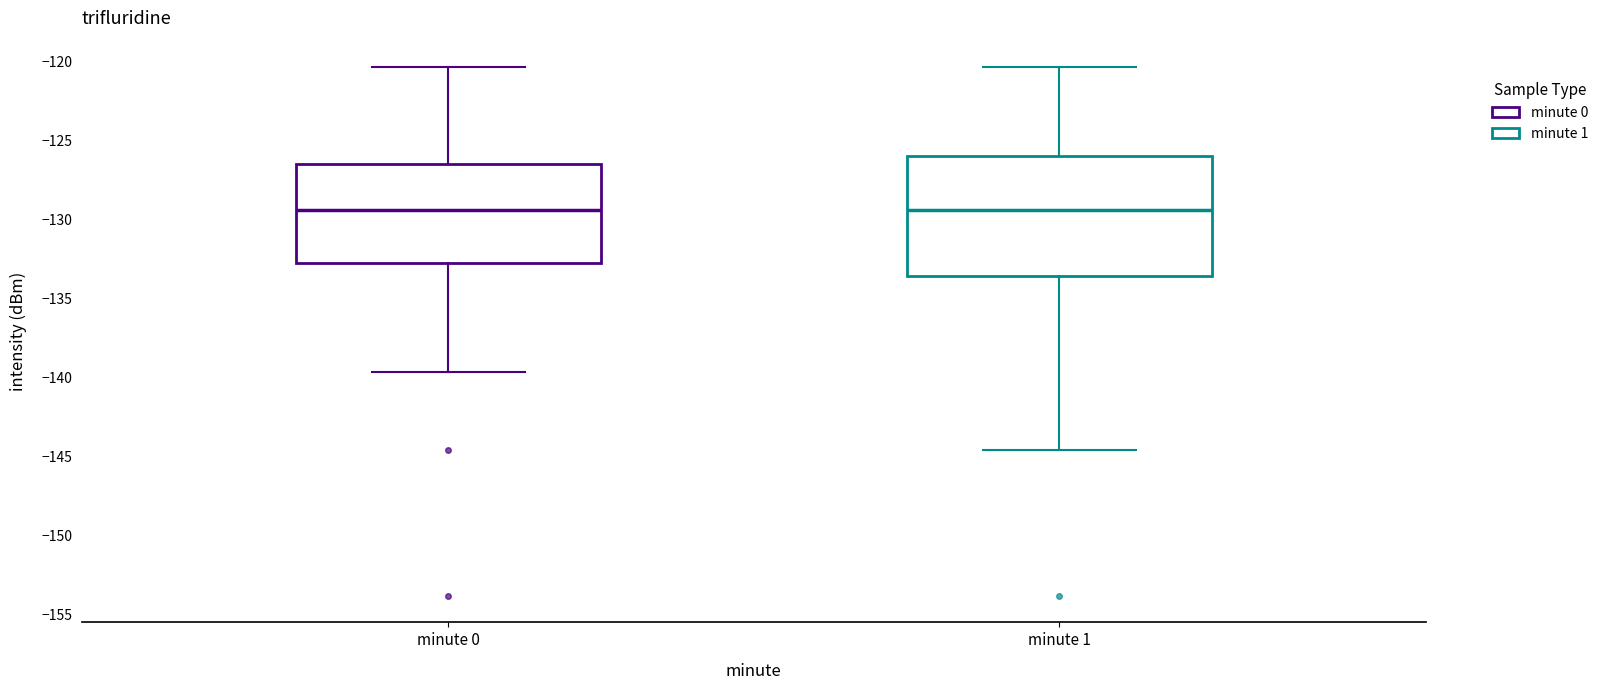

Reading left to right, read every box against the y-axis: the position of its median line, the range the box covers, and the ends of its whiskers. The values are not printed on the chart, so give them approximately, as read against the axis.

minute 0: median -129.5, box -132.5 to -126.5, whiskers -139.5 to -120.5
minute 1: median -129.5, box -133.5 to -126.0, whiskers -144.5 to -120.5